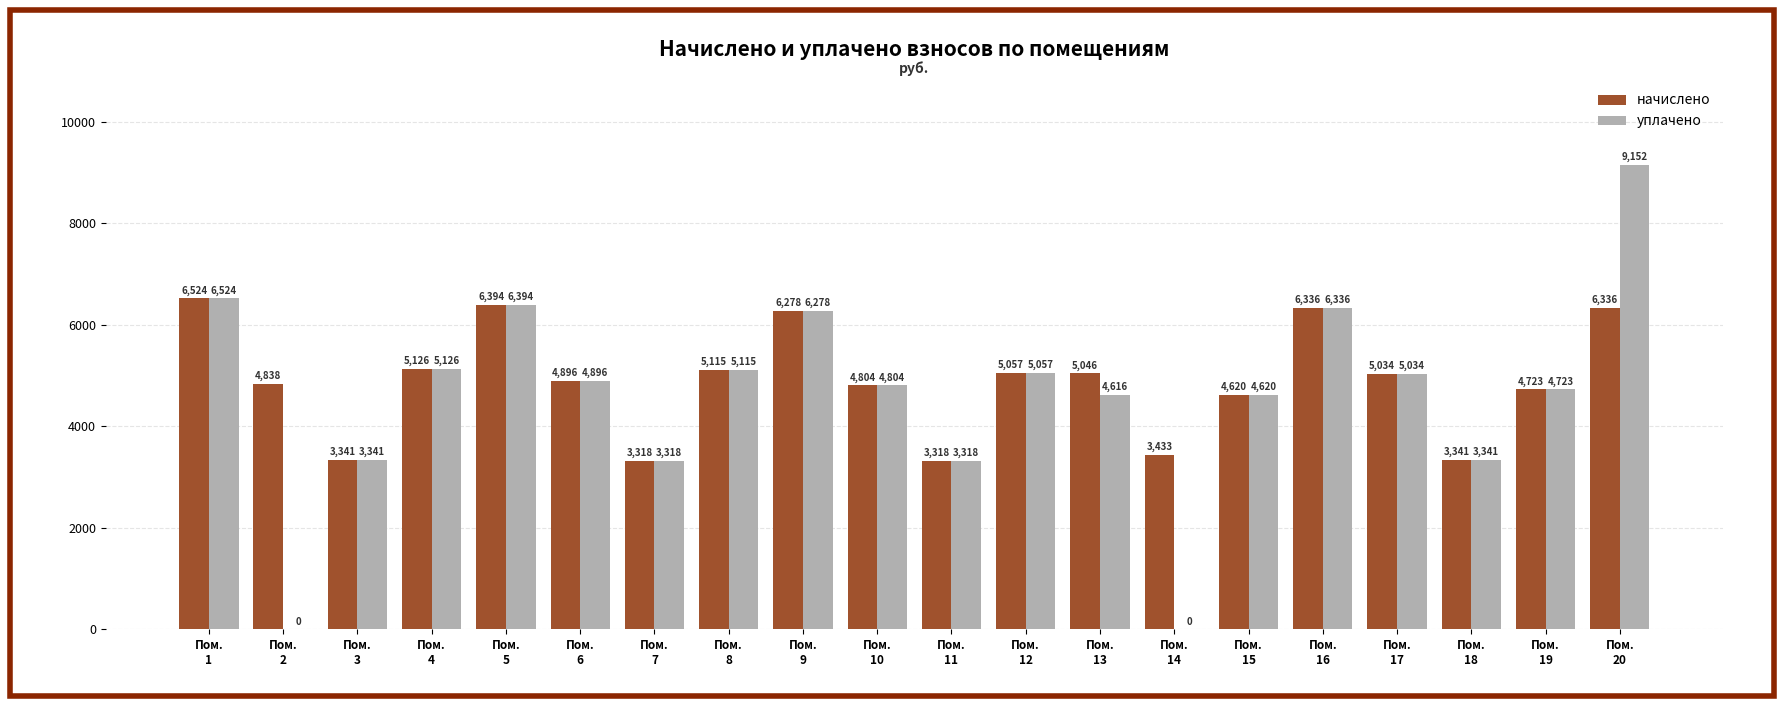

Which series has the largest total across all categories?

начислено